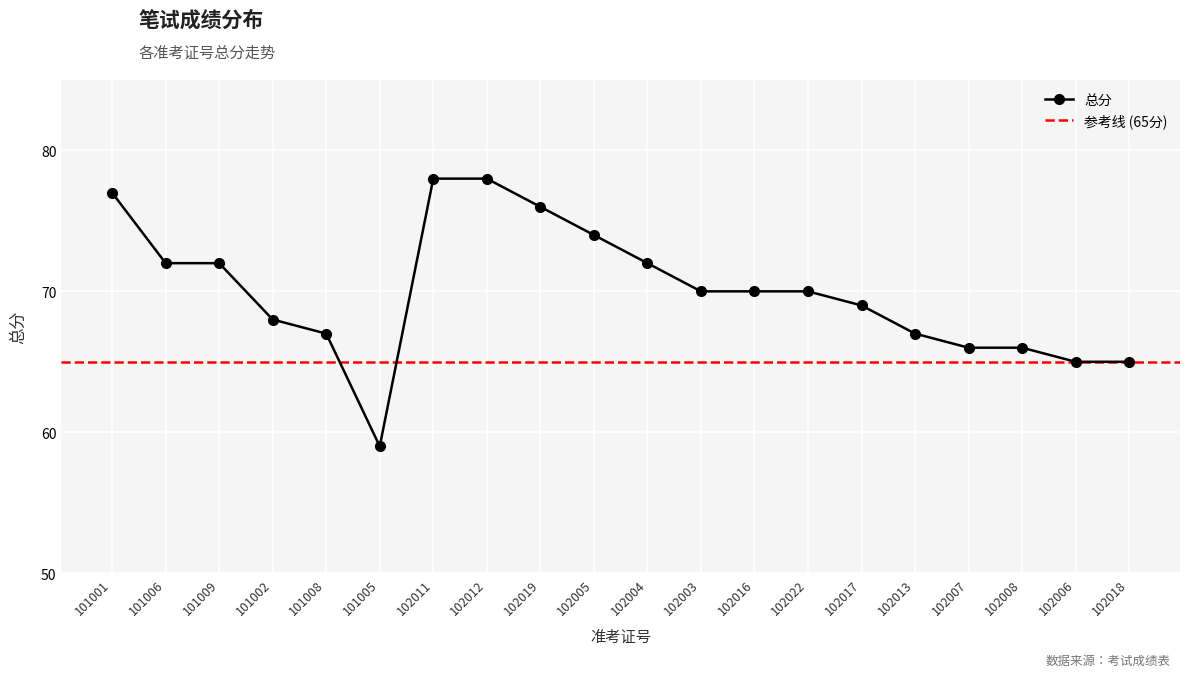

What is the label of the 10th point from the left?

102005